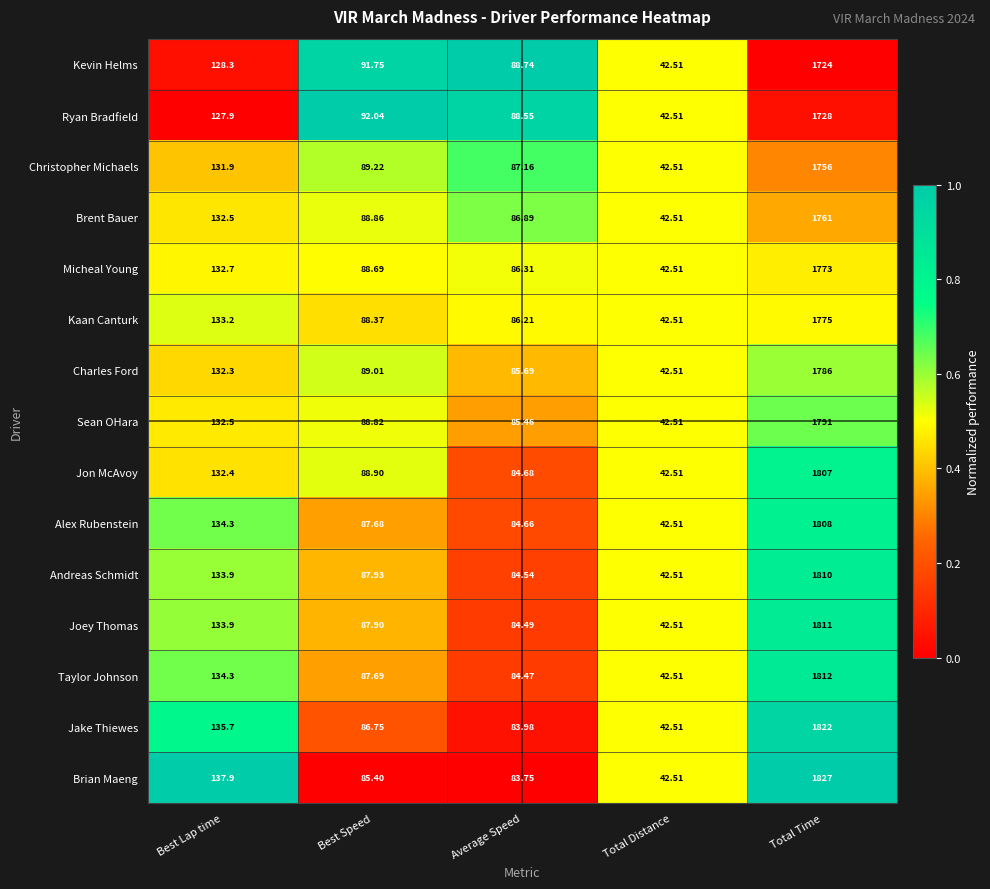

Which series has the widest spread of values?

Brian Maeng